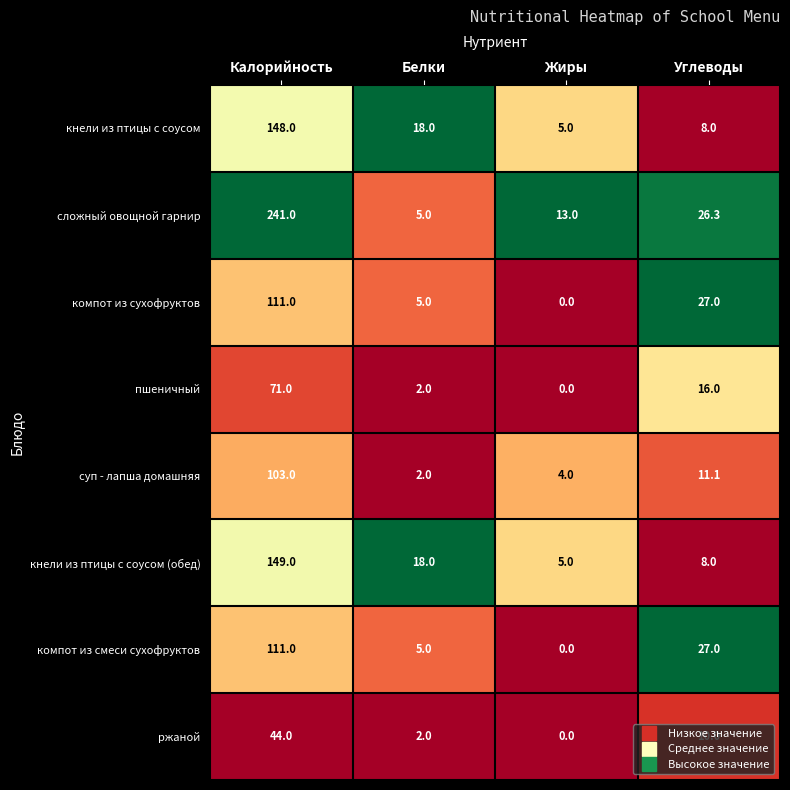

What is the total value across all series at Жиры?

27.0